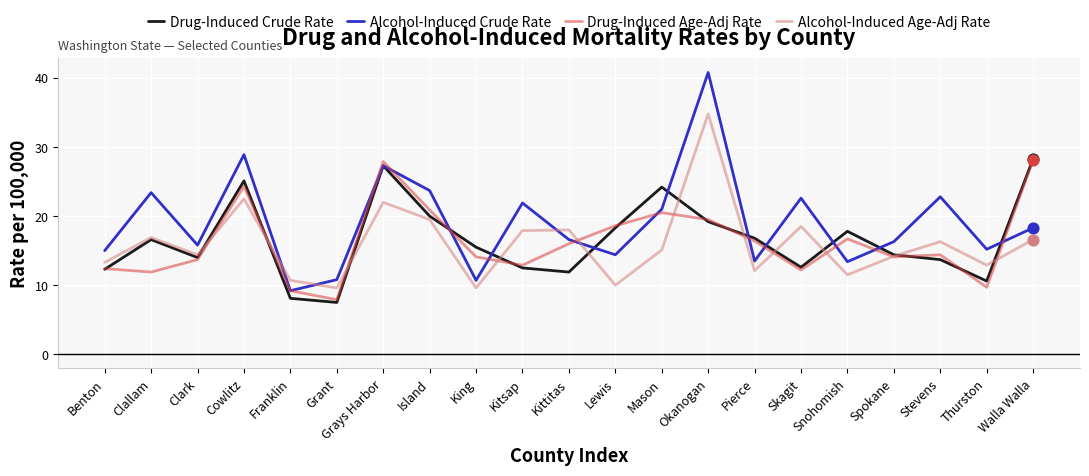

What is the spread (max minus min) of values at Spokane?

2.2